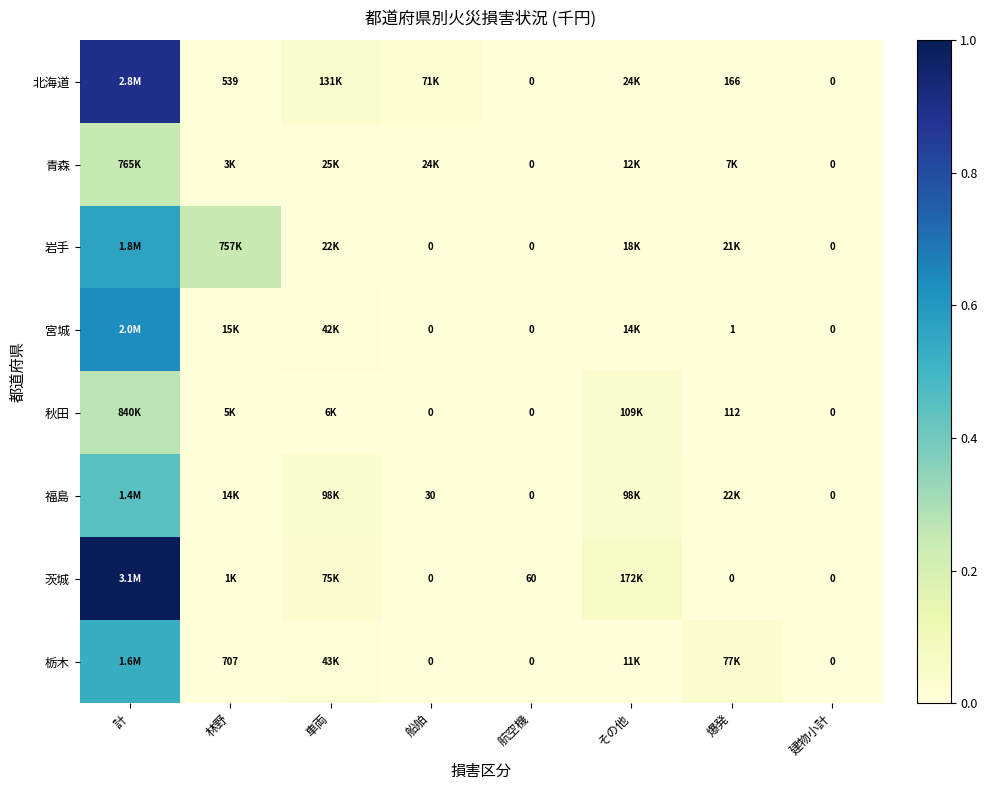

Is the value of 宮城 at 爆発 greater than the value of 栃木 at 建物小計?

Yes